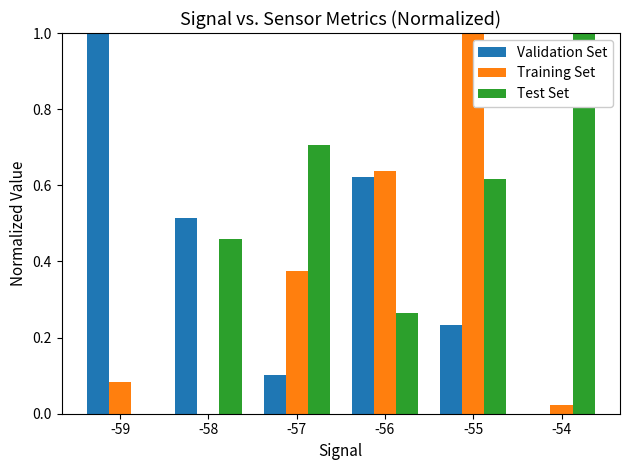

What is the sum of all Validation Set values?

2.5